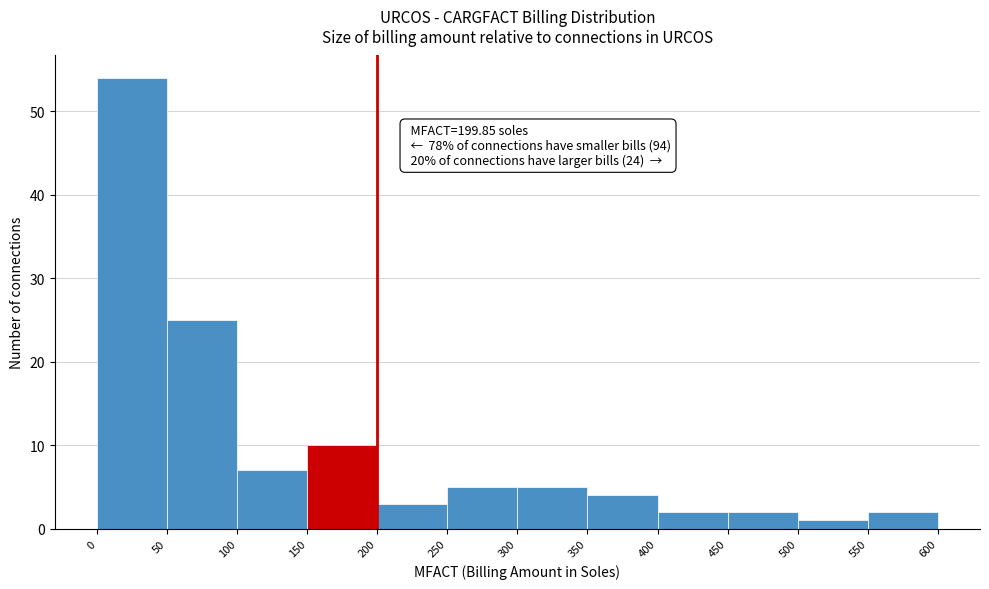

Over which range of the x-axis is the bar tallest?

0 to 50